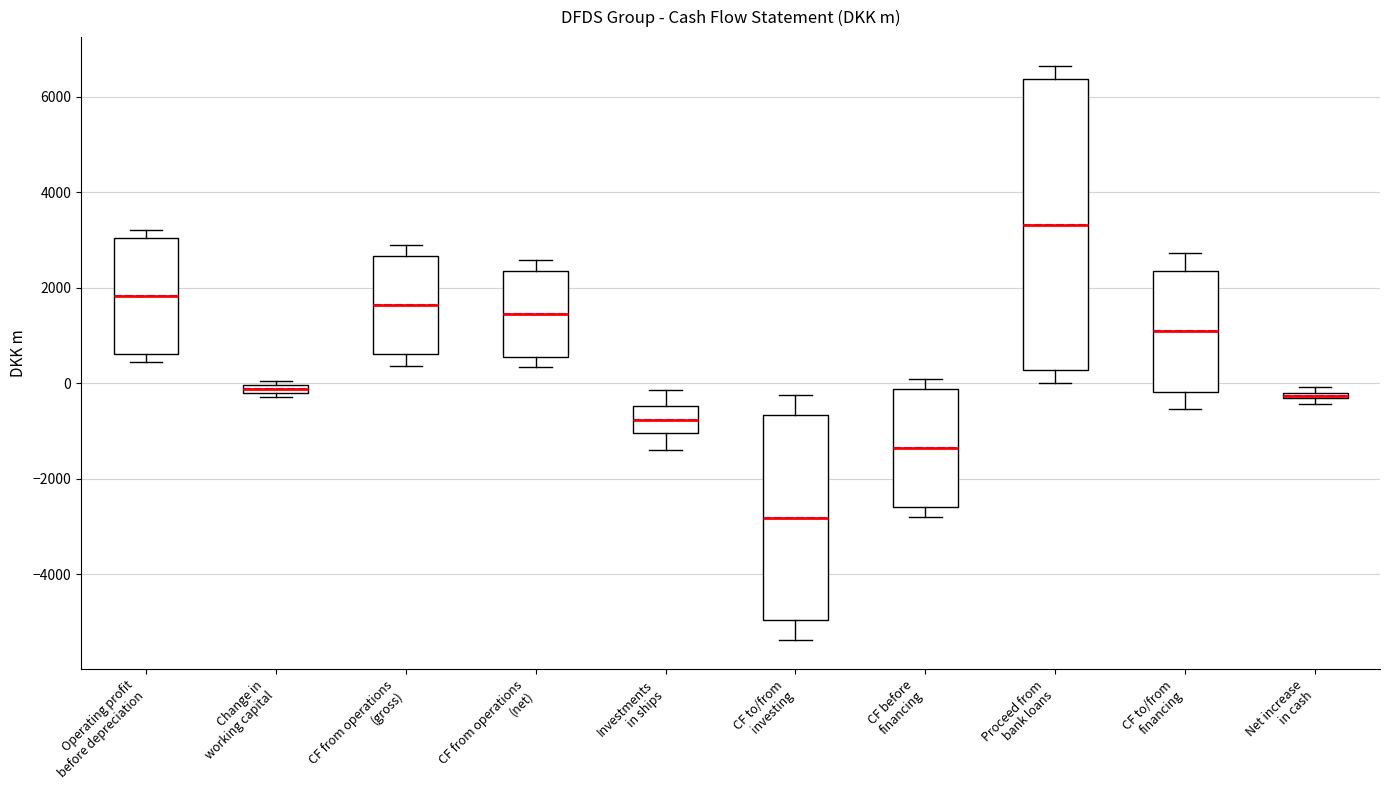

Where does the lower whisker of the box for CF to/from financing end on the y-axis? The values are not printed on the chart, so give them approximately, as read against the axis.

-600